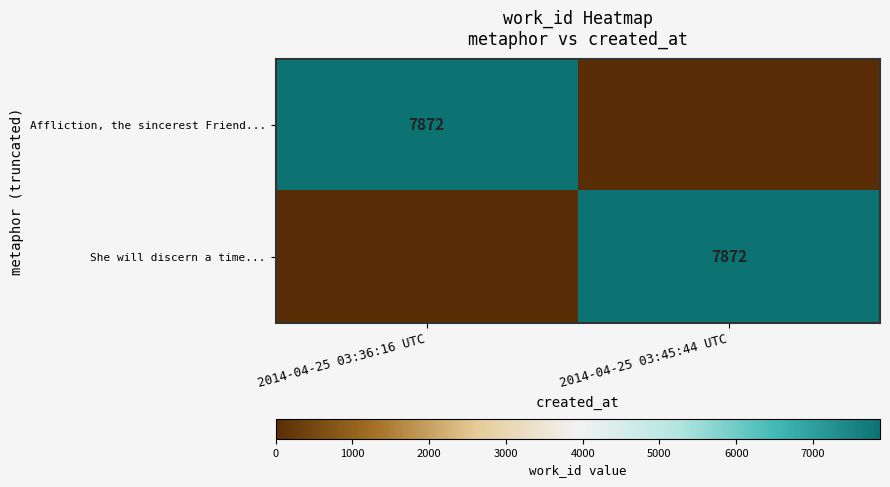

Is it true that She will discern a time... equals 7872 at 2014-04-25 03:45:44 UTC?

True